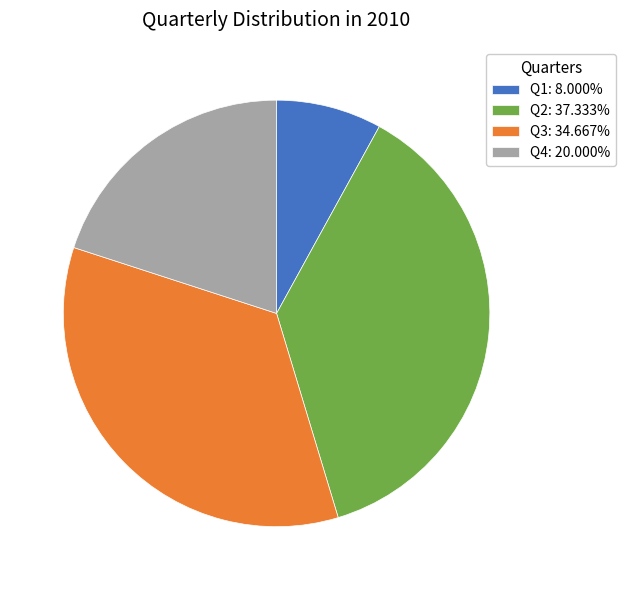

How many segments does this pie chart have?

4